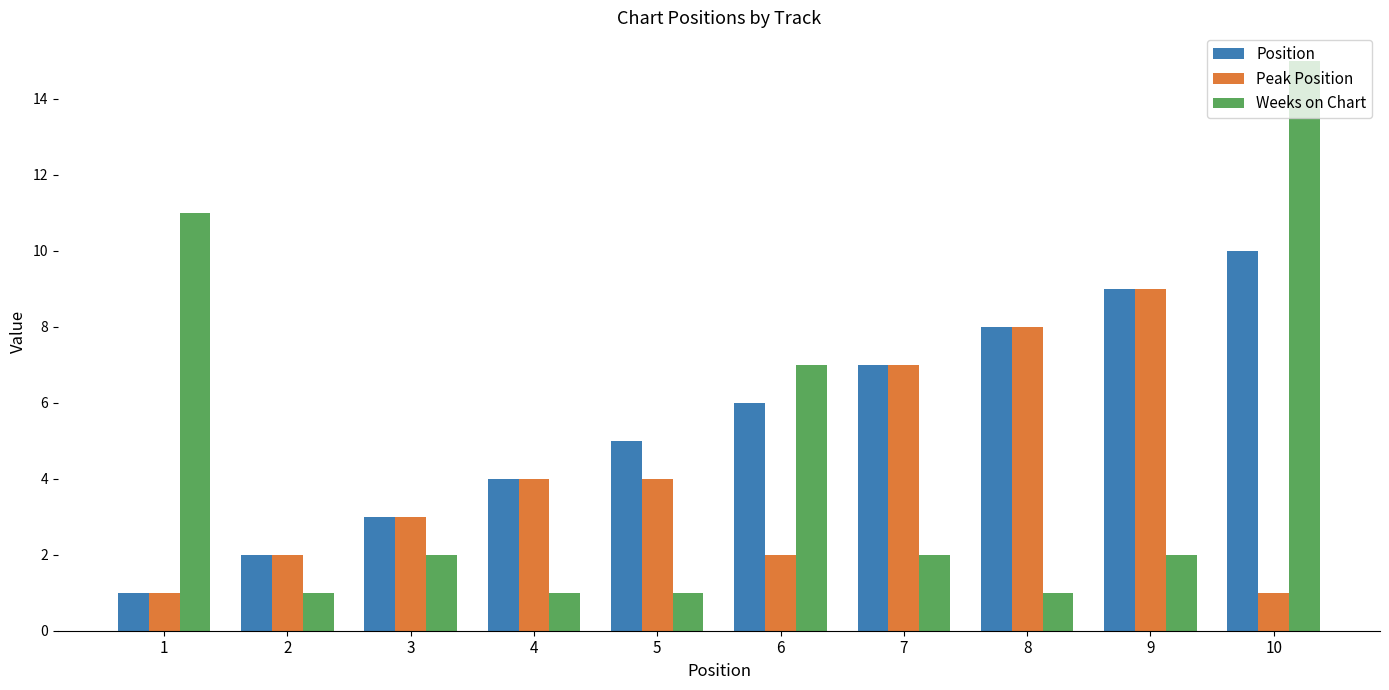

Reading right to left, what are all the values shown in this chart?

Position: 10=10	9=9	8=8	7=7	6=6	5=5	4=4	3=3	2=2	1=1
Peak Position: 10=1	9=9	8=8	7=7	6=2	5=4	4=4	3=3	2=2	1=1
Weeks on Chart: 10=15	9=2	8=1	7=2	6=7	5=1	4=1	3=2	2=1	1=11